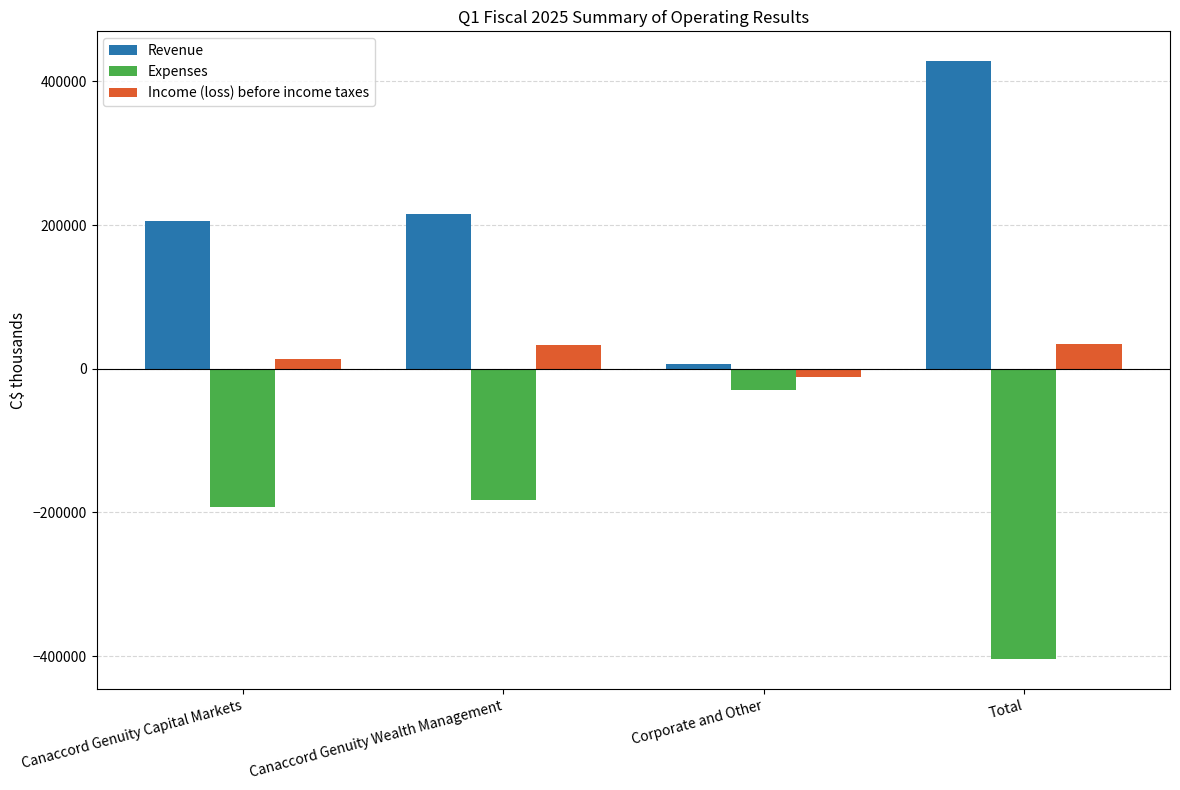

What is the maximum value shown in the chart?

428165